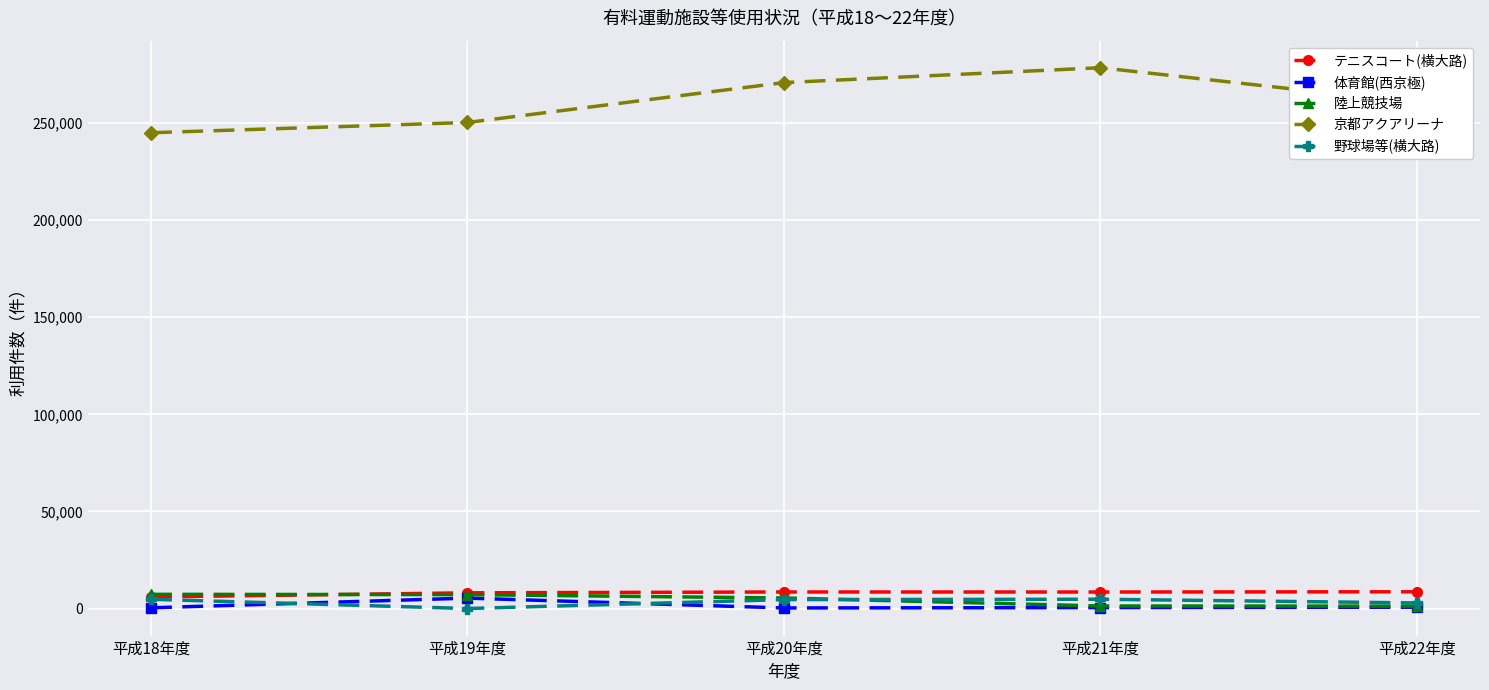

How many data points in テニスコート(横大路) are less than 8507?

2